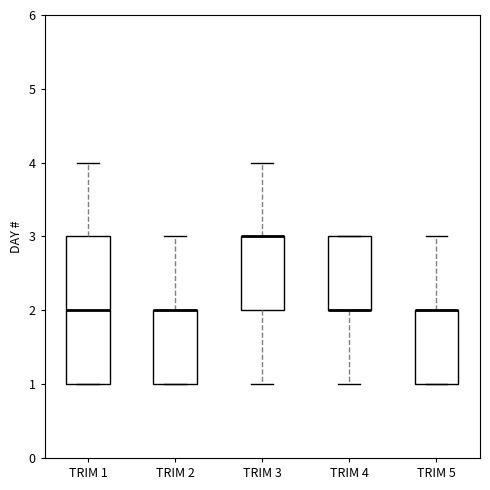

Reading left to right, transcribe this box plot: for each box, give where its median line is, the range the box spans, and where its two whiskers end, as read against the y-axis. The values are not printed on the chart, so give them approximately, as read against the axis.

TRIM 1: median 2, box 1 to 3, whiskers 1 to 4
TRIM 2: median 2 (drawn on the box's upper edge), box 1 to 2, whiskers 1 to 3
TRIM 3: median 3 (drawn on the box's upper edge), box 2 to 3, whiskers 1 to 4
TRIM 4: median 2 (drawn on the box's lower edge), box 2 to 3, whiskers 1 to 3
TRIM 5: median 2 (drawn on the box's upper edge), box 1 to 2, whiskers 1 to 3